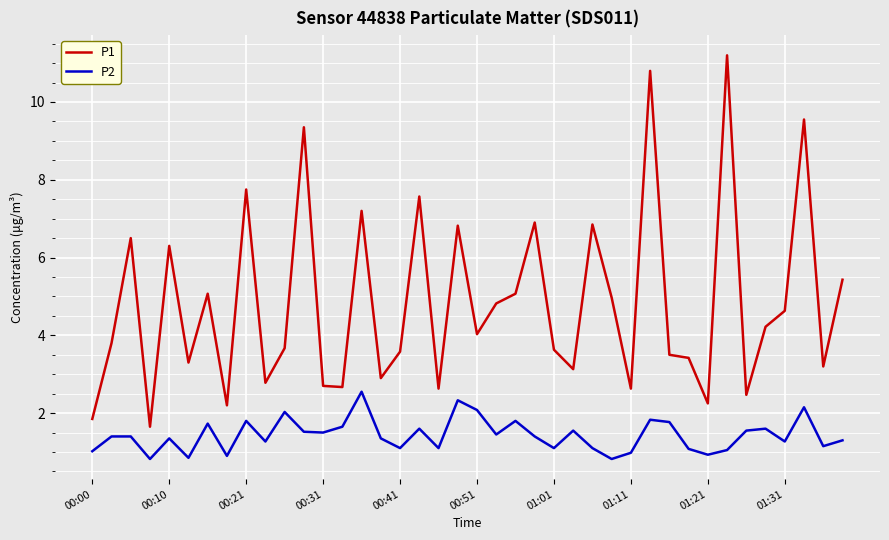

Which series has the largest total across all categories?

P1